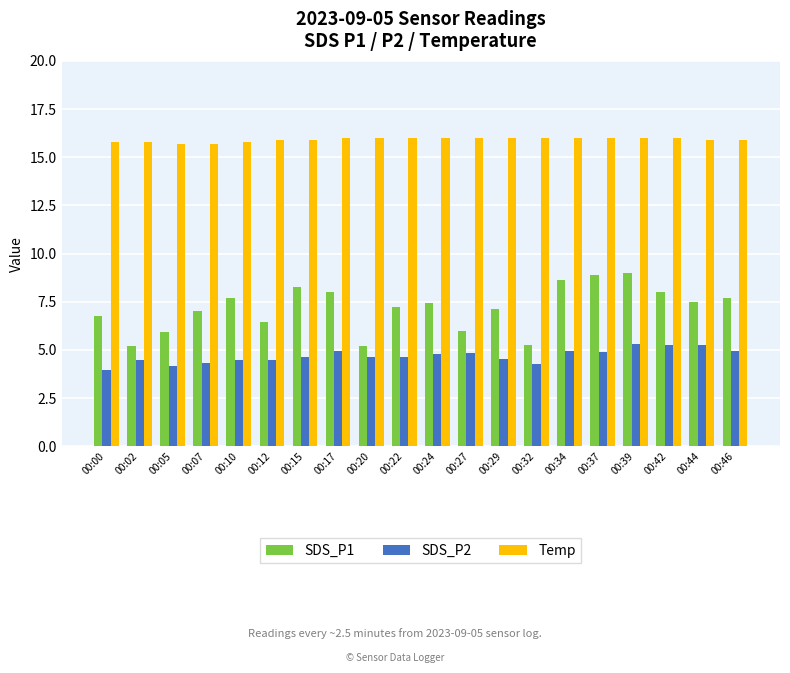

What is the value of the SDS_P2 bar at the 17th from the left?

5.3